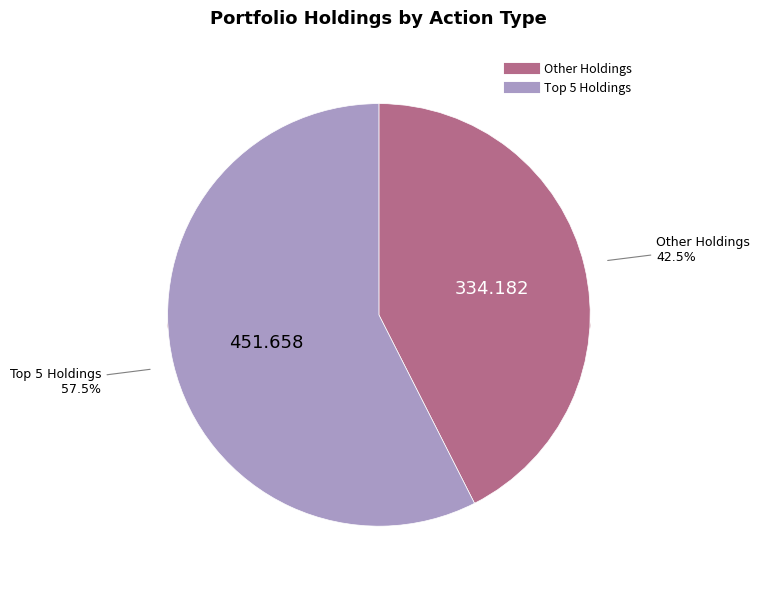

Does LSTR account for over 50% of the chart?

No